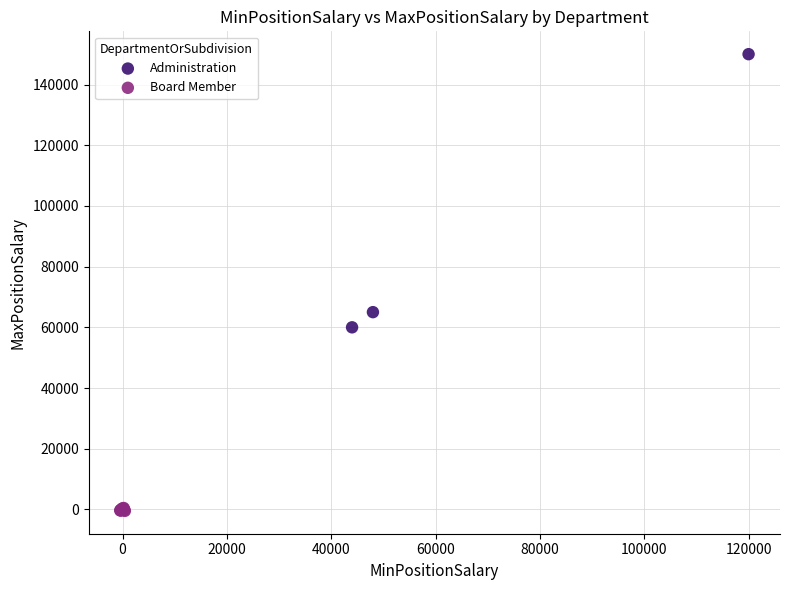

Which series contains the highest Y value?

Administration